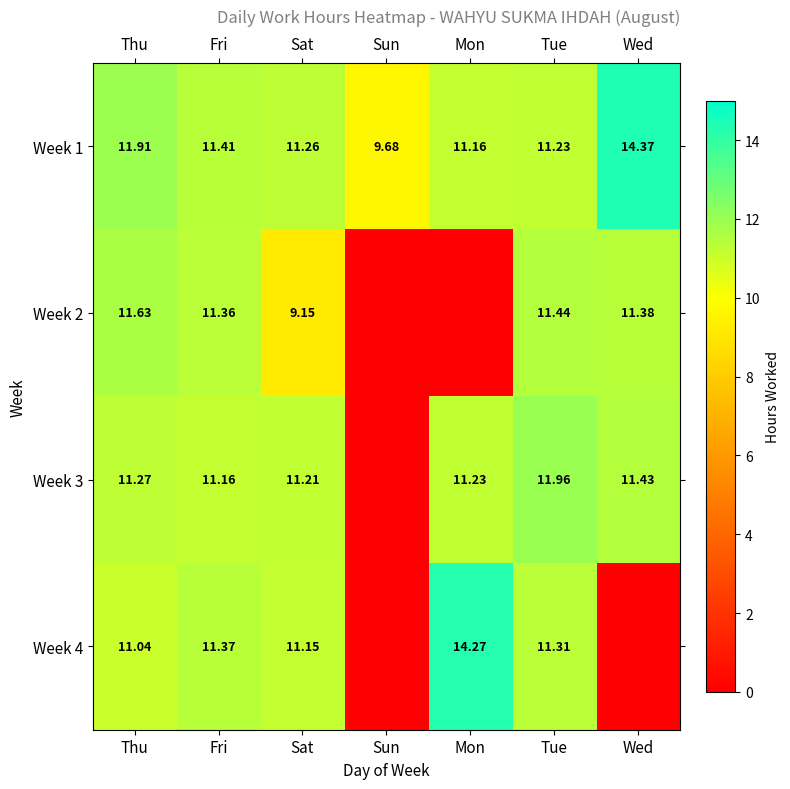

Between Thu and Tue, which series saw the biggest shift?

Week 3